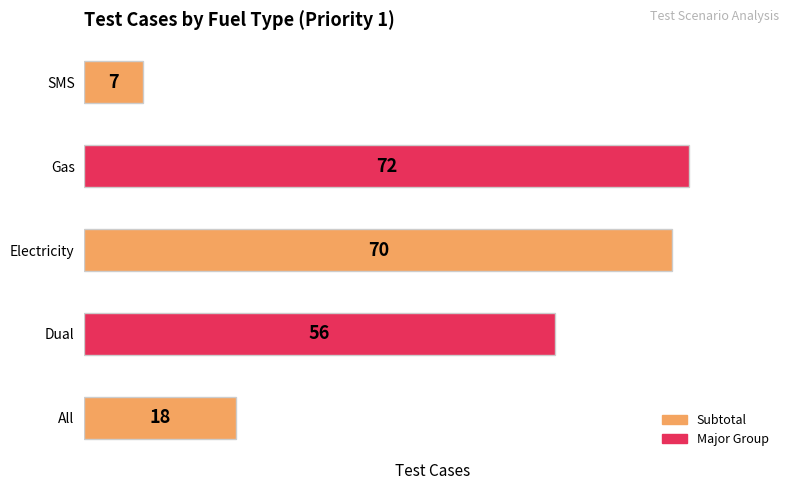

Count the number of categories in the chart.

5